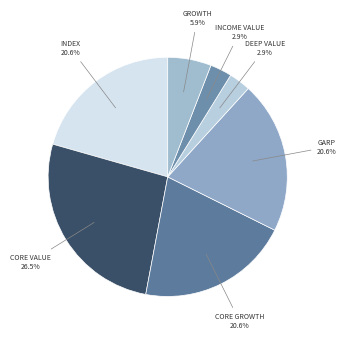

How many segments does this pie chart have?

7